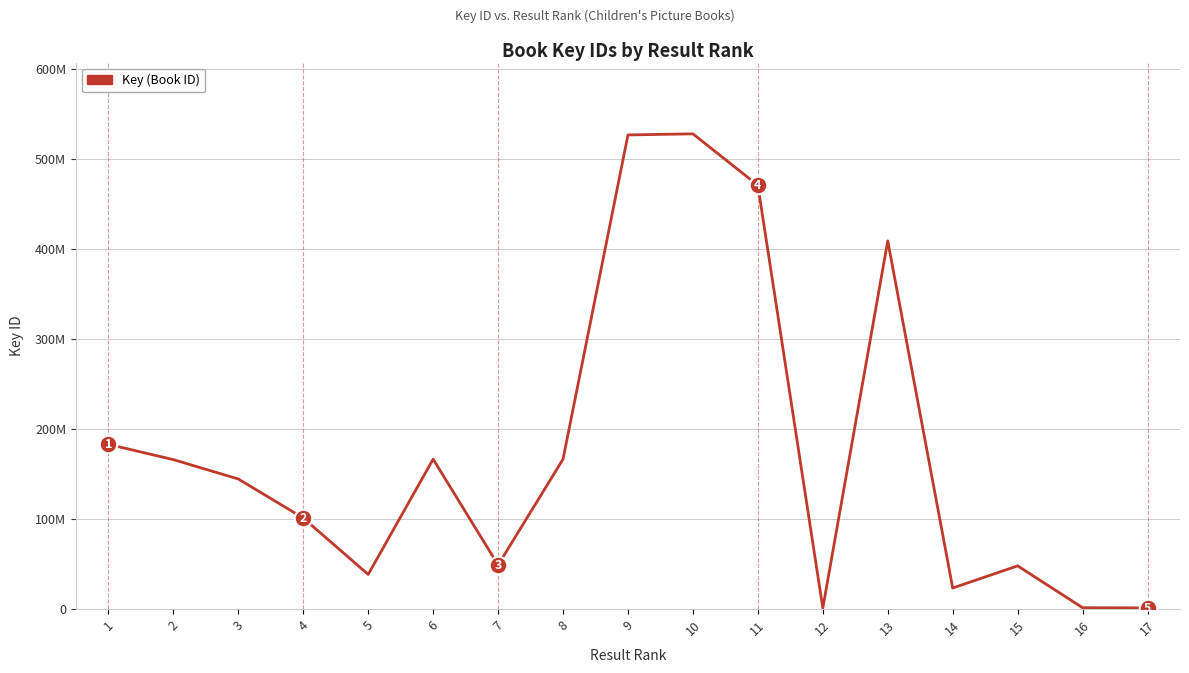

What is the change in value from 12 to 17?

+224562